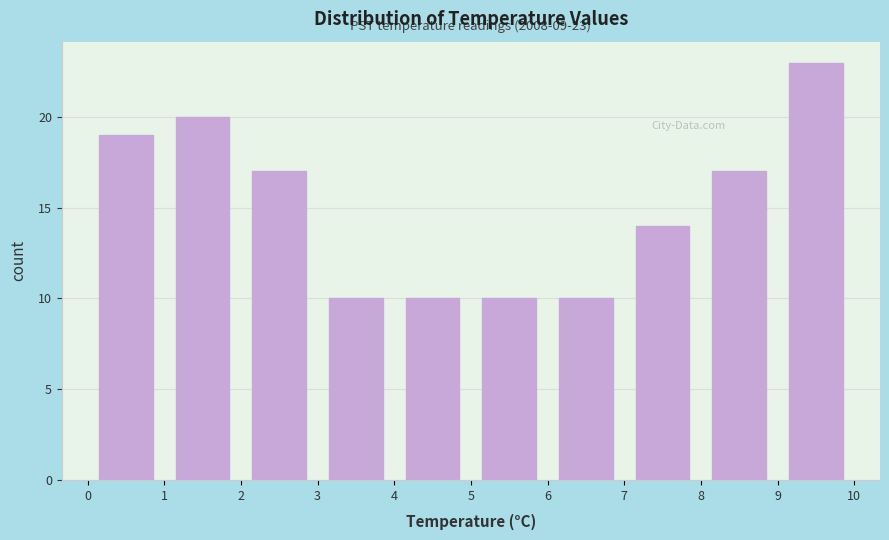

Which range on the x-axis has the tallest bar?

9 to 10